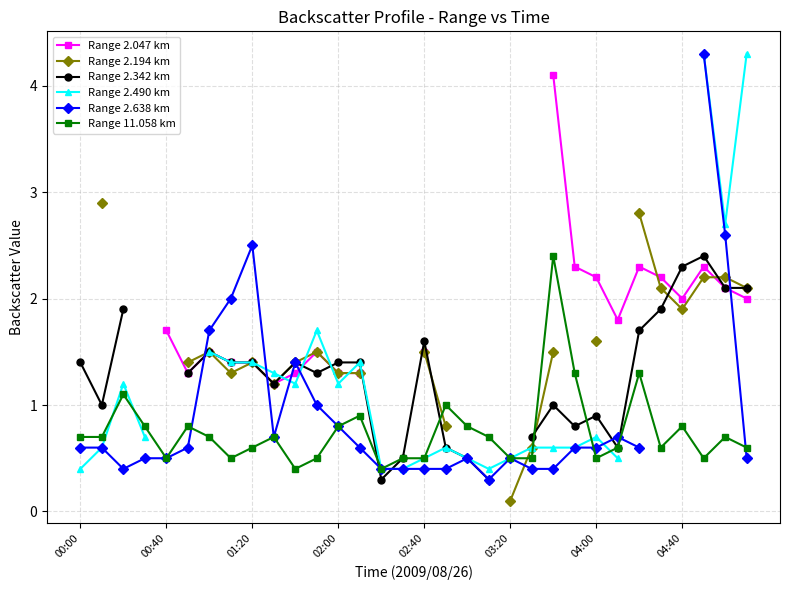

What is the difference between the maximum and minimum values in the Range 11.058 km series?

2.0